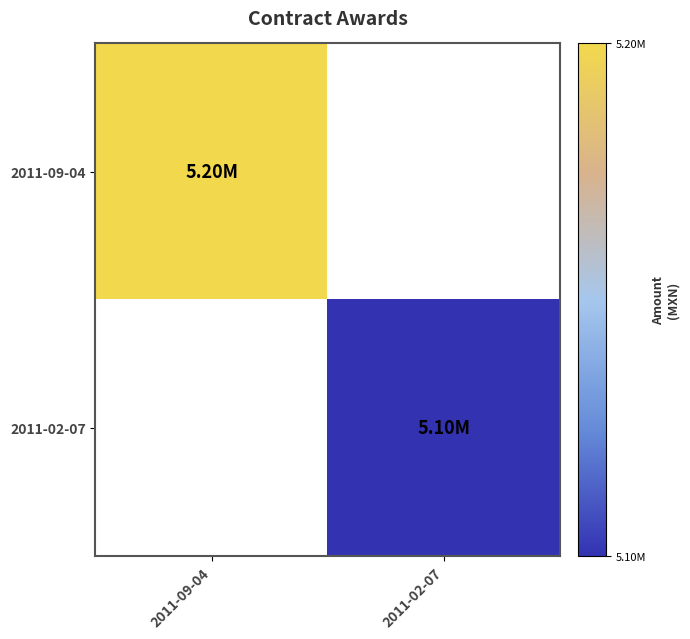

Rank the series by their average value, from highest to lowest.

2011-09-04, 2011-02-07